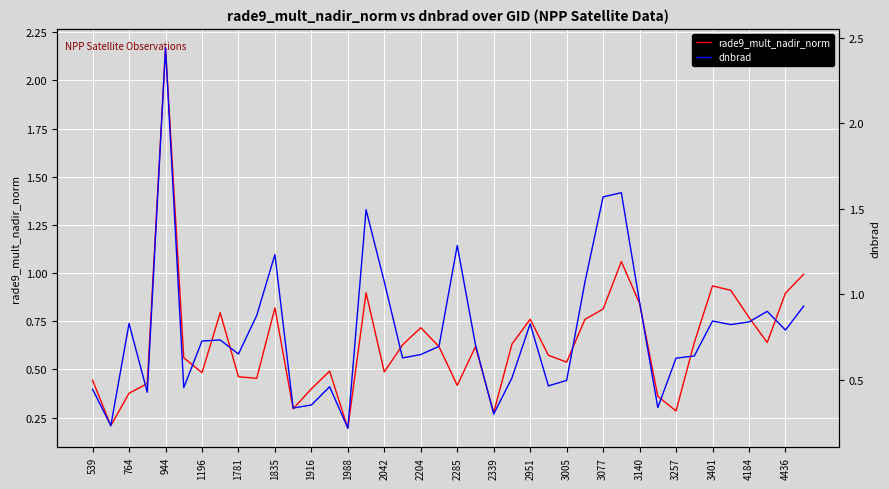

Which series has the largest range (max minus min)?

dnbrad